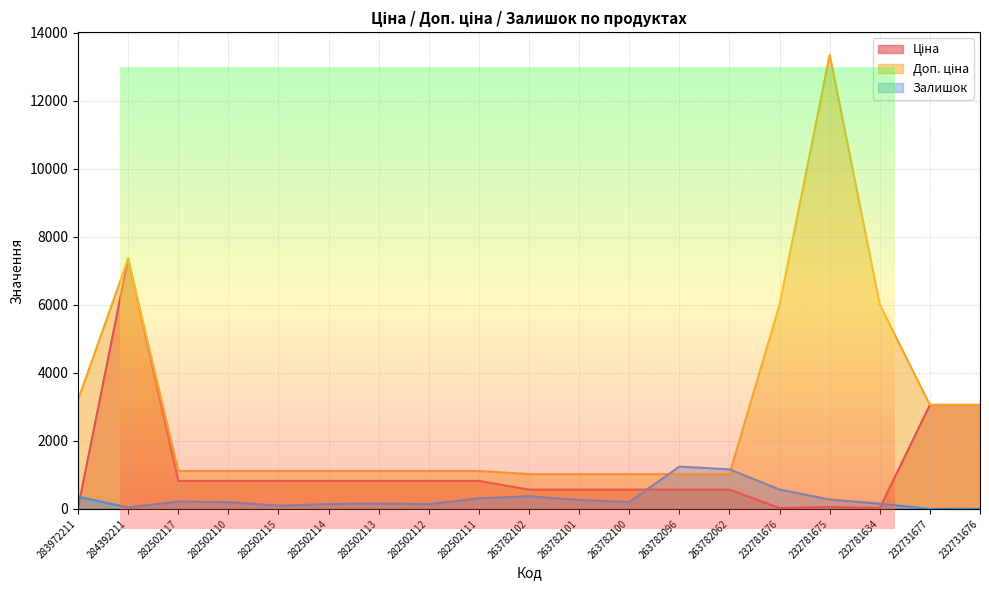

How many interior local valleys does the Ціна series have?

2